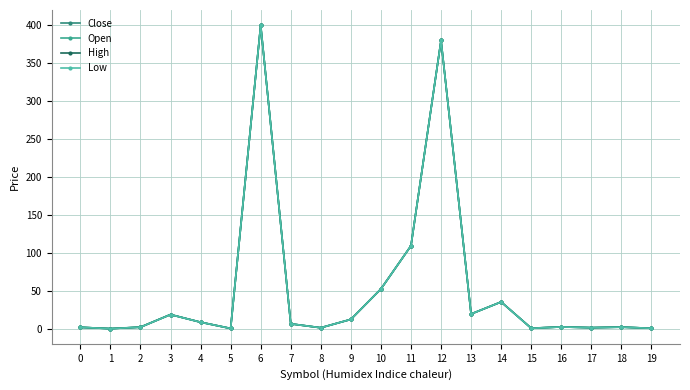

How many interior local valleys does the Close series have?

6